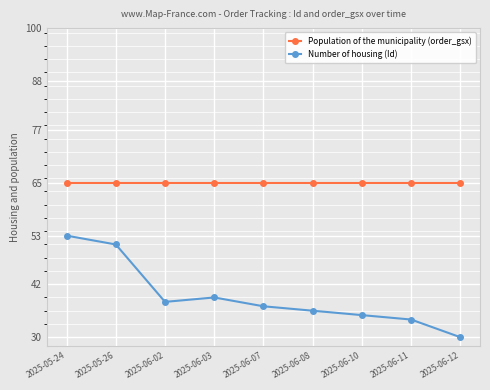

How many lines are shown in the chart?

2